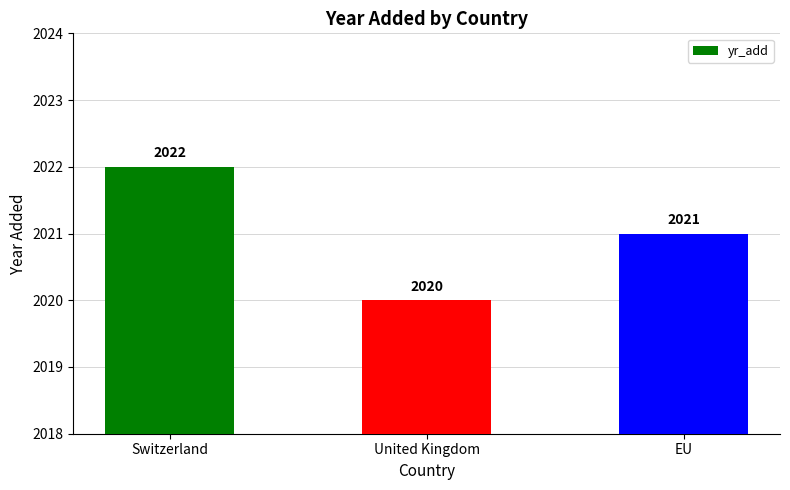

What is the average value?

2021